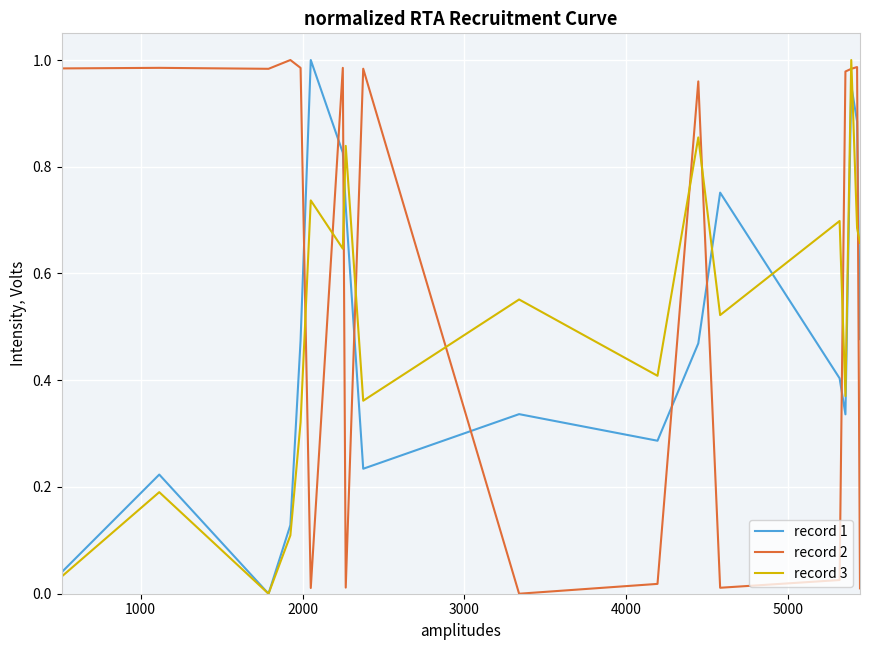

How many interior local valleys does the record 1 series have?

4